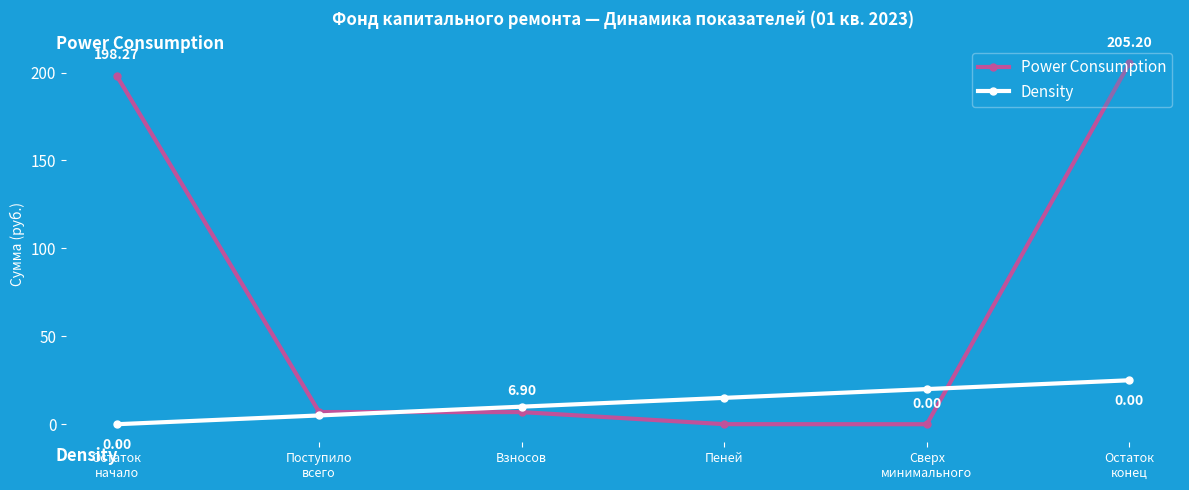

Which series has the largest total across all categories?

Power Consumption